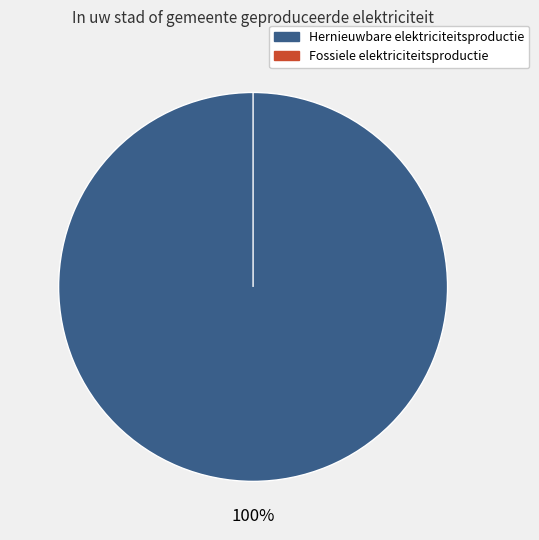

Is it true that Overige is 0% of the pie?

True